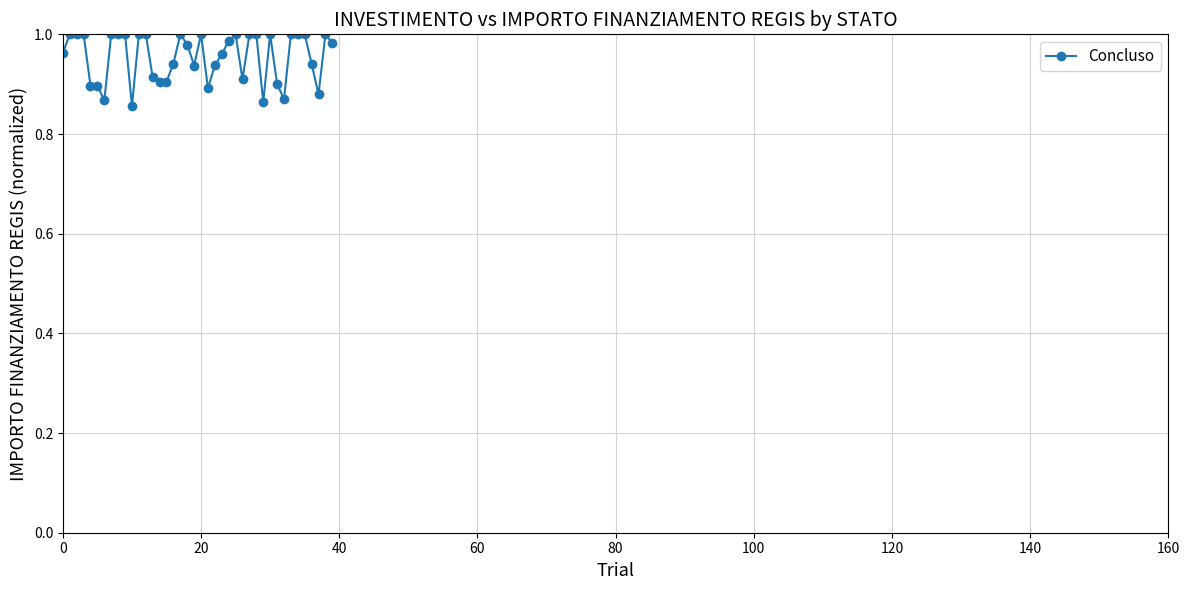

What is the sum of all values?

38.2